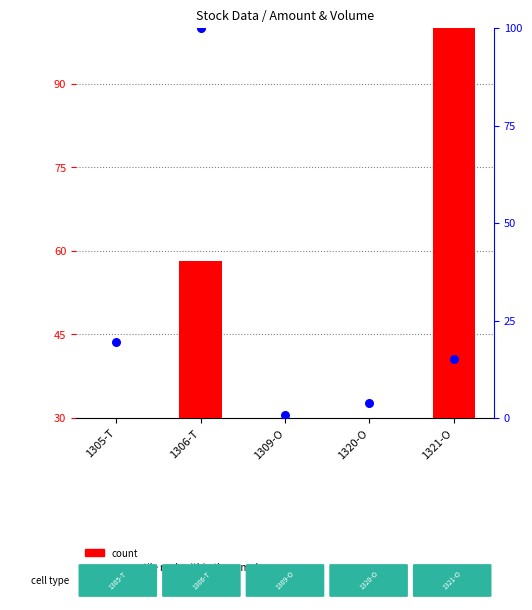

Which series reaches the maximum Y coordinate?

count